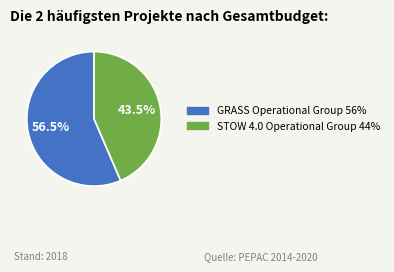

What percentage is NOT represented by STOW 4.0 Operational Group?

56.5%